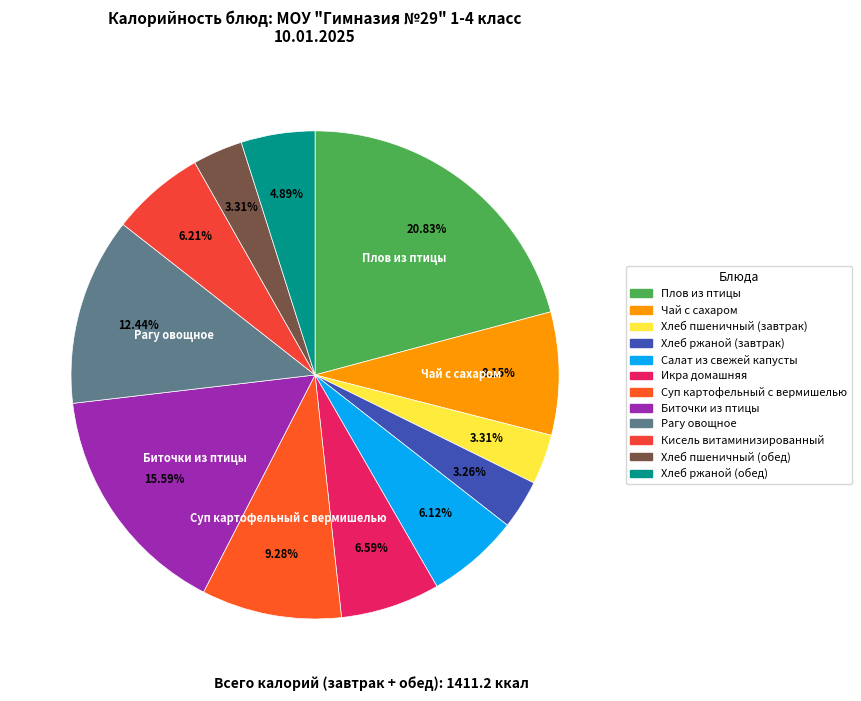

Count the number of slices in the pie.

12